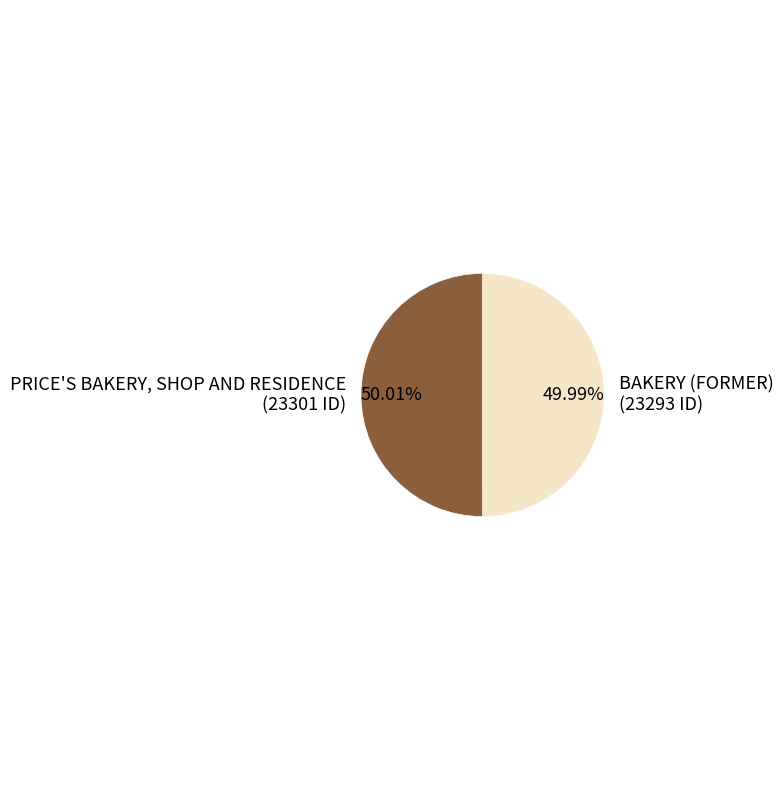

Combined, what portion of the pie is BAKERY (FORMER) and PRICE'S BAKERY, SHOP AND RESIDENCE?

100.0%